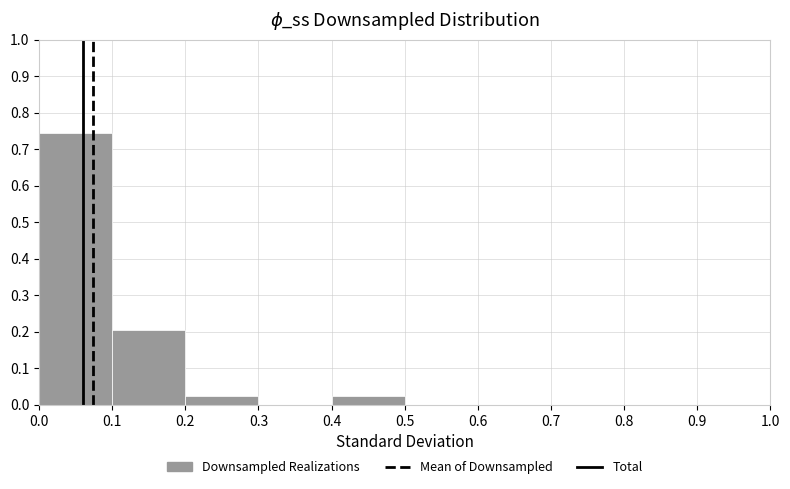

What is the height of the bar covering 0.2 to 0.3 on the x-axis? The values are not printed on the chart, so give them approximately, as read against the axis.

0.03